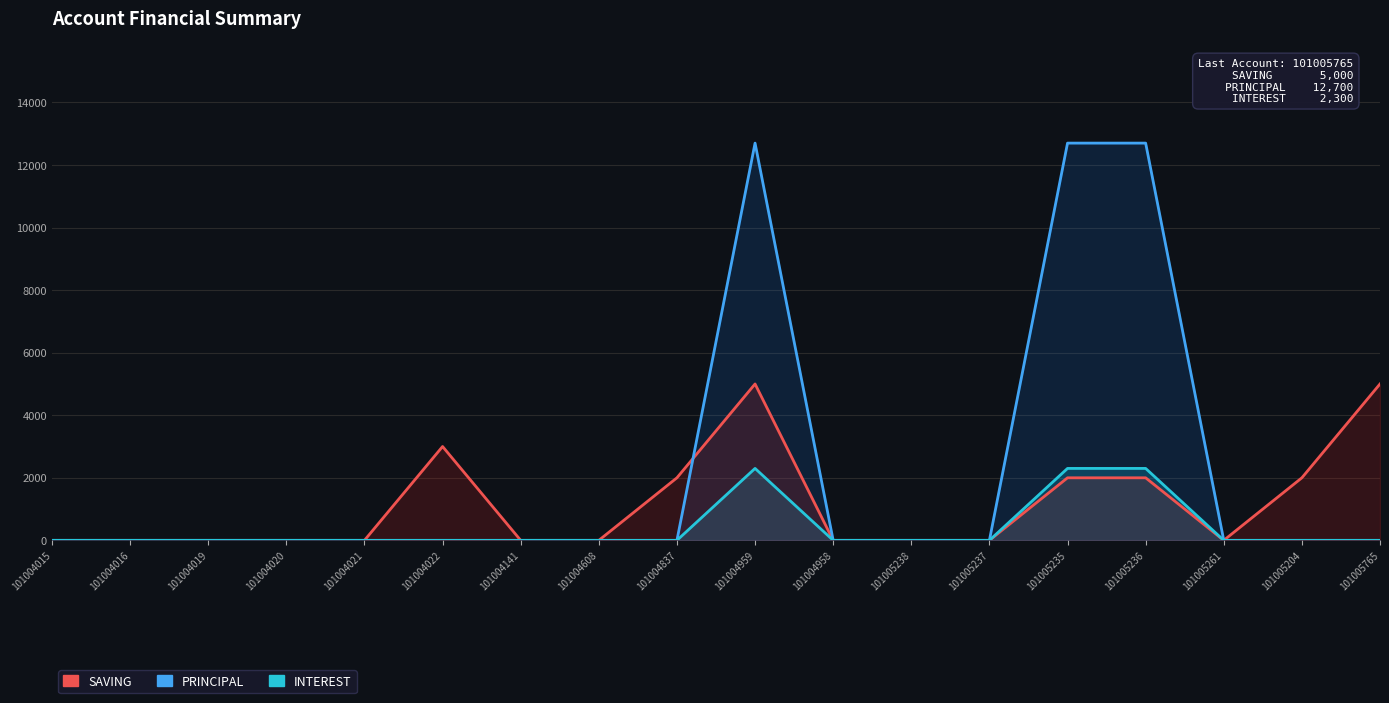

What is the label of the 14th point from the left?

101005235